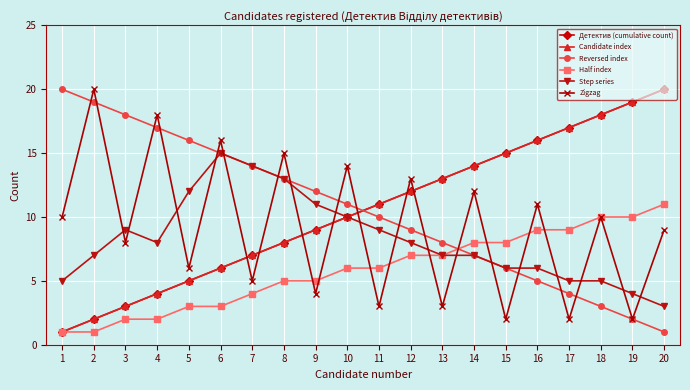

At which label is Half index closest to 6?

10